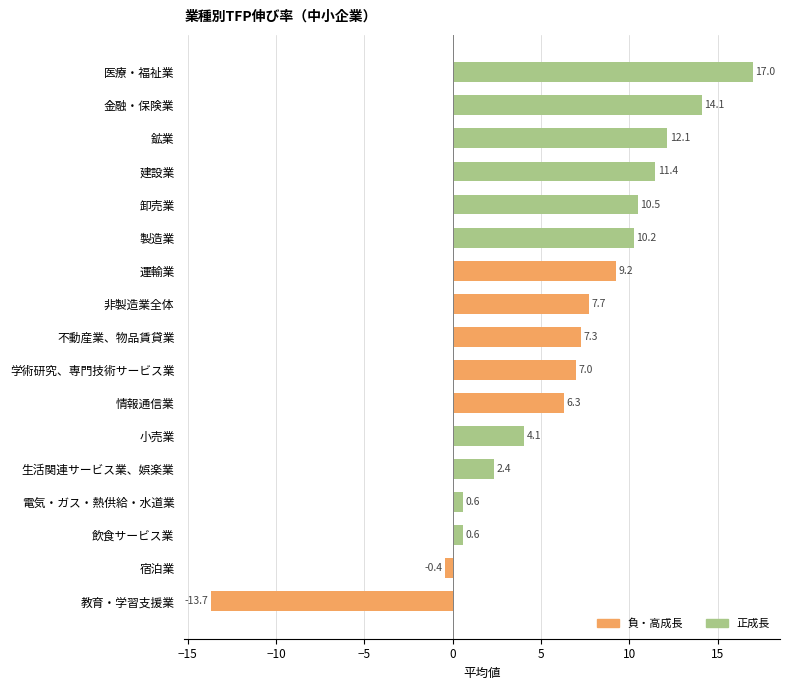

What value does the data have at 電気・ガス・熱供給・水道業?

0.6